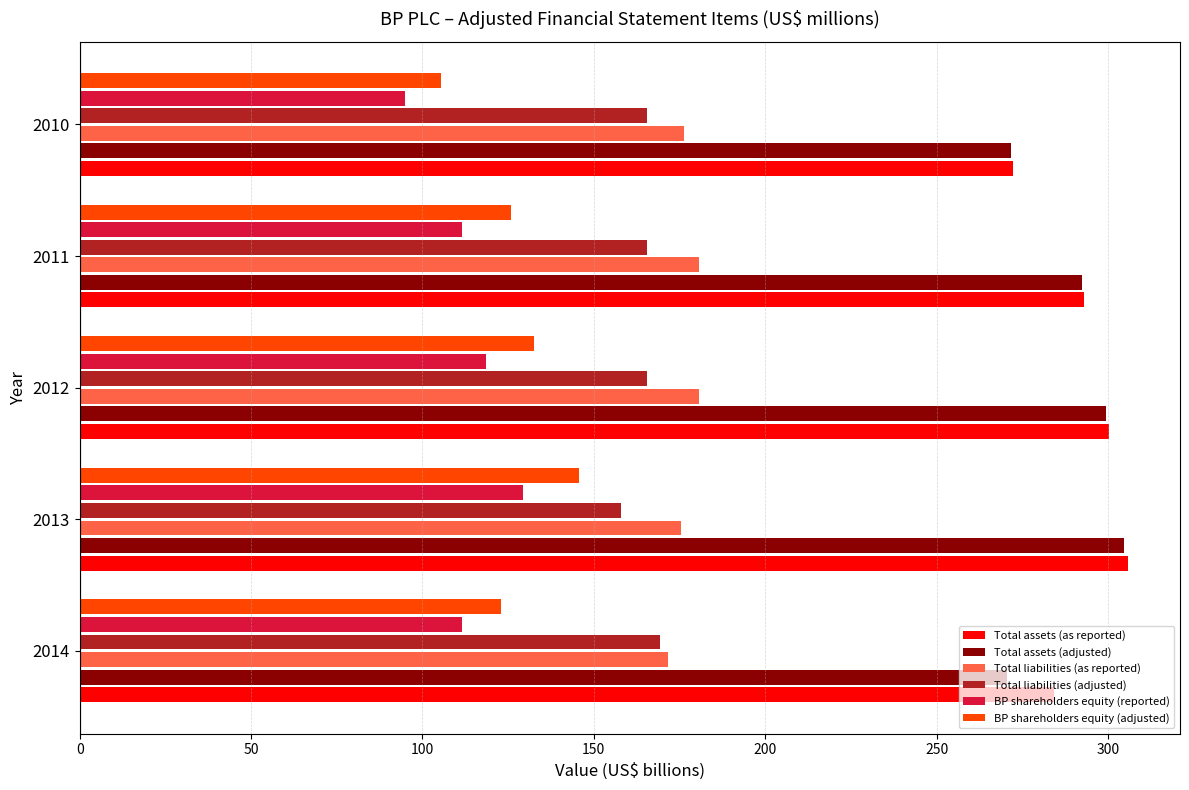

How many values in the Total liabilities (adjusted) series are below 165?

1